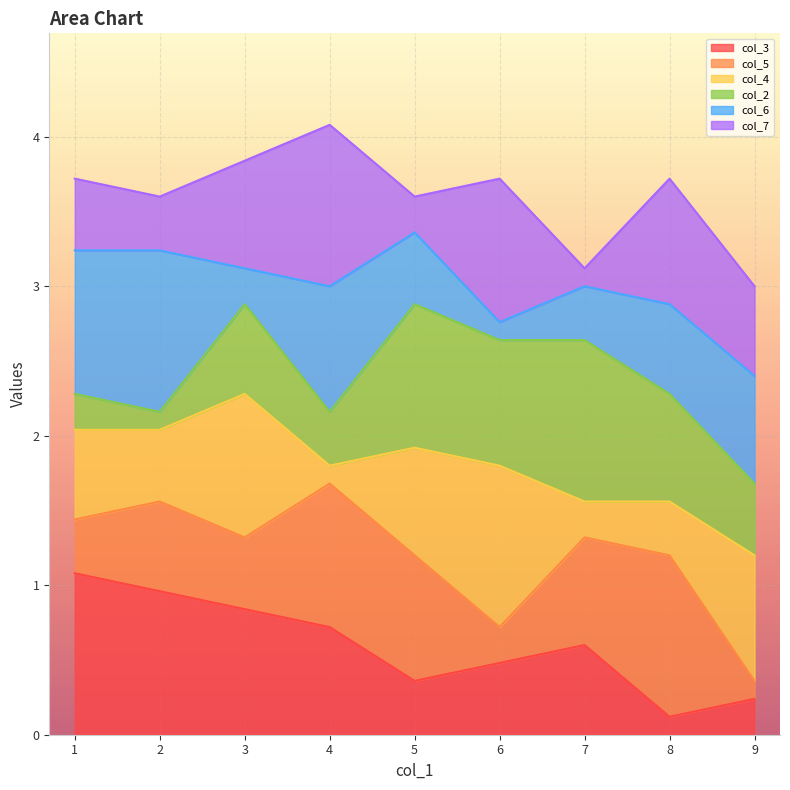

What is the difference between the col_3 values at 9 and 2?

0.7